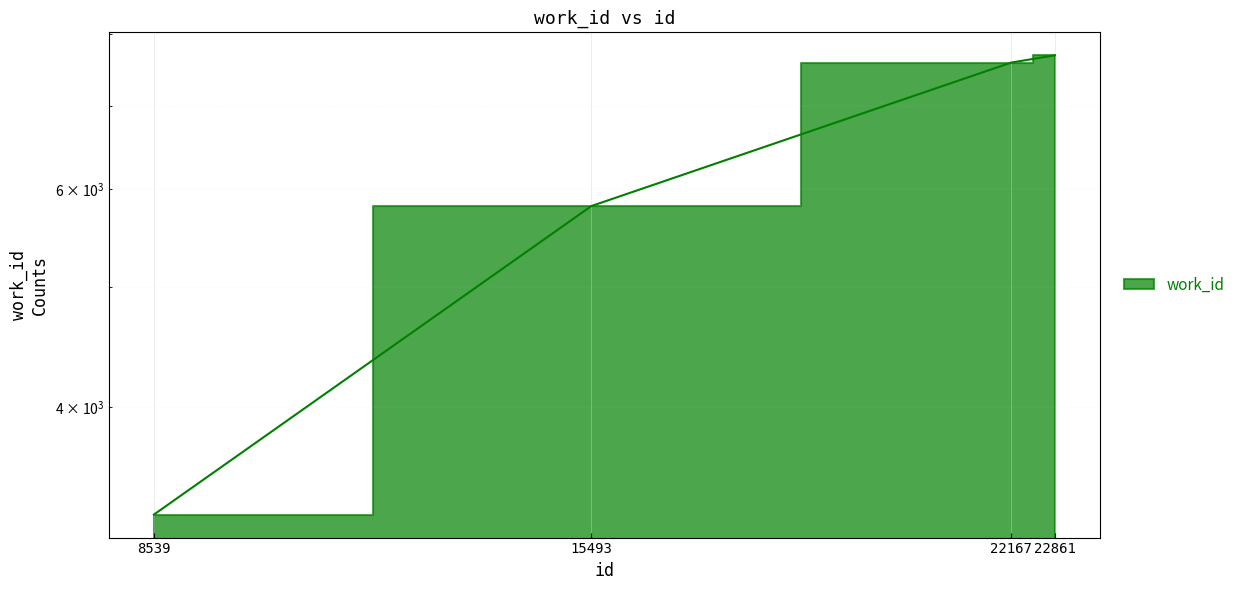

Count the number of categories in the chart.

4